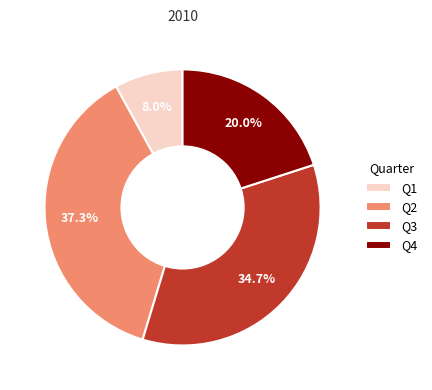

To the nearest percent, what percentage of the pie is Q1?

8%